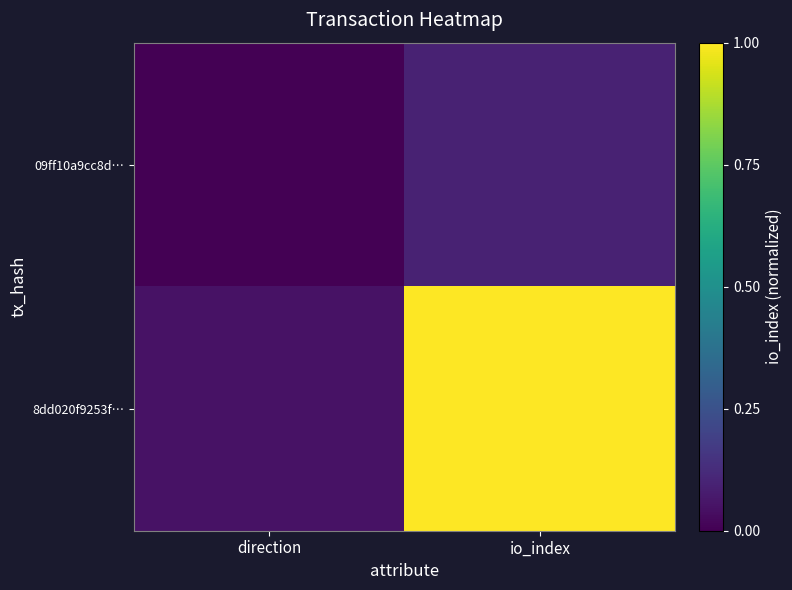

Which has a higher value, io_index or direction?

io_index